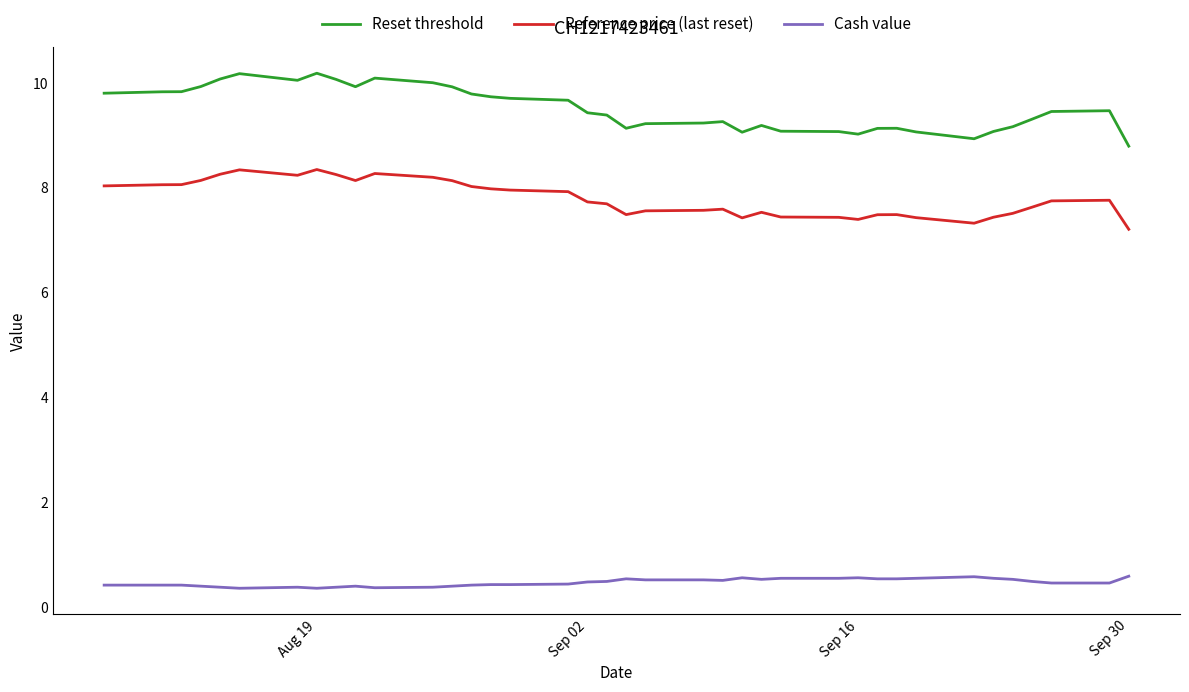

What is the maximum value shown in the chart?

10.2